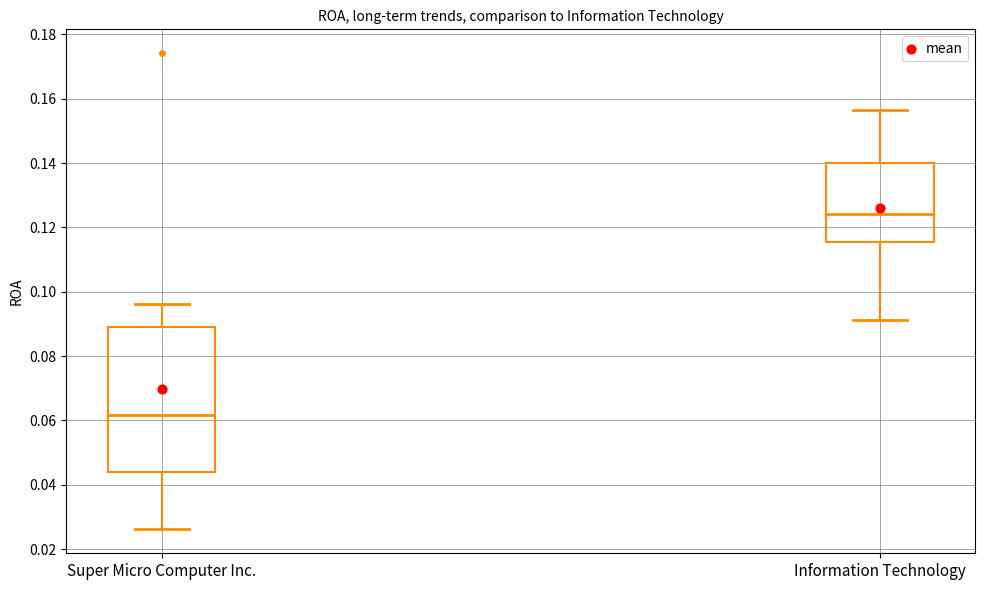

Reading left to right, transcribe this box plot: for each box, give where its median line is, the range the box spans, and where its two whiskers end, as read against the y-axis. The values are not printed on the chart, so give them approximately, as read against the axis.

Super Micro Computer Inc.: median 0.062, box 0.044 to 0.090, whiskers 0.026 to 0.096
Information Technology: median 0.124, box 0.116 to 0.140, whiskers 0.092 to 0.156